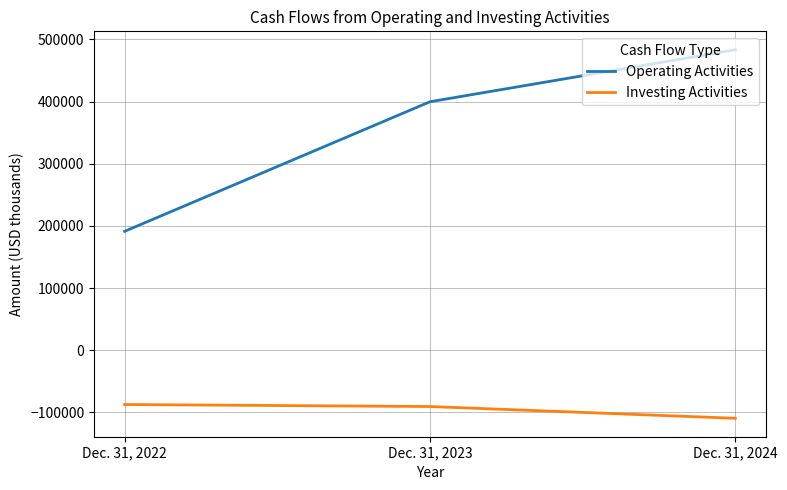

What are all the series names shown in the legend?

Operating Activities, Investing Activities